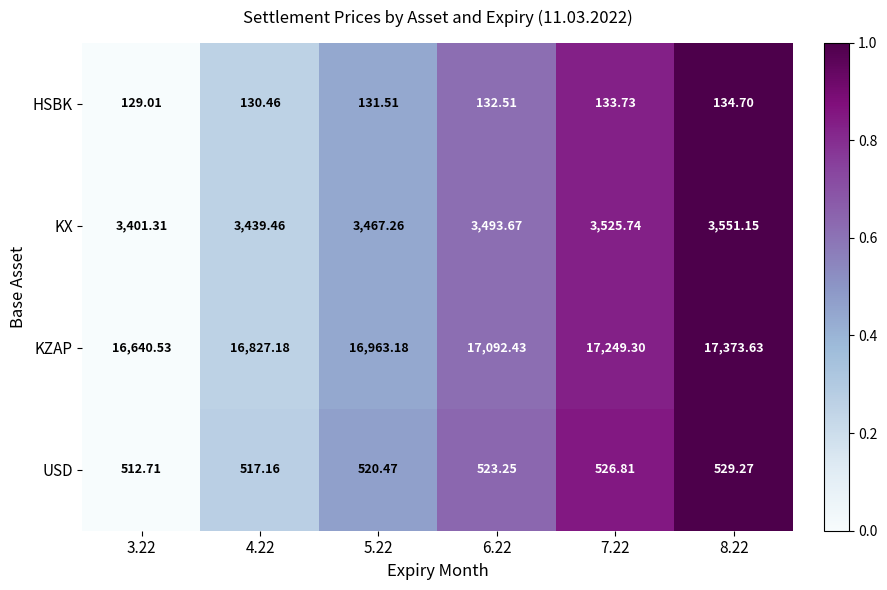

Is the value of HSBK at 8.22 greater than the value of USD at 6.22?

No